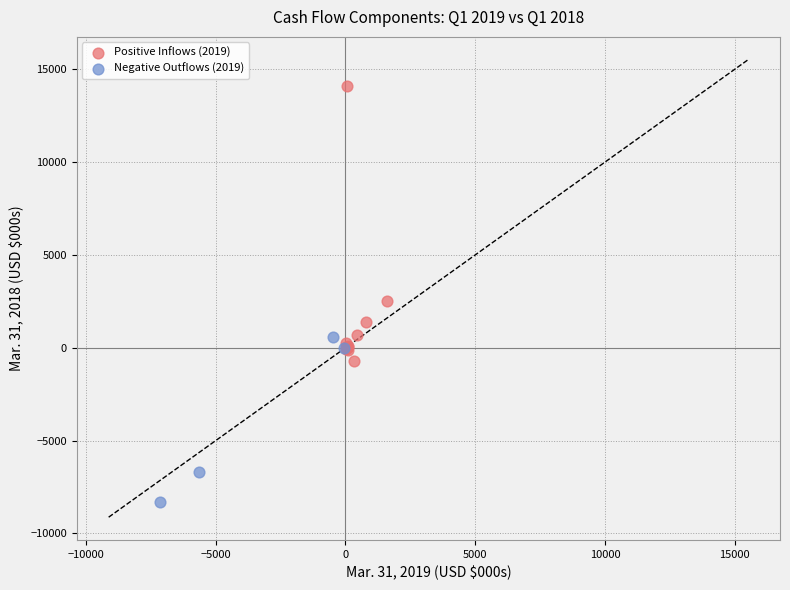

Which series contains the lowest Y value?

Negative Outflows (2019)